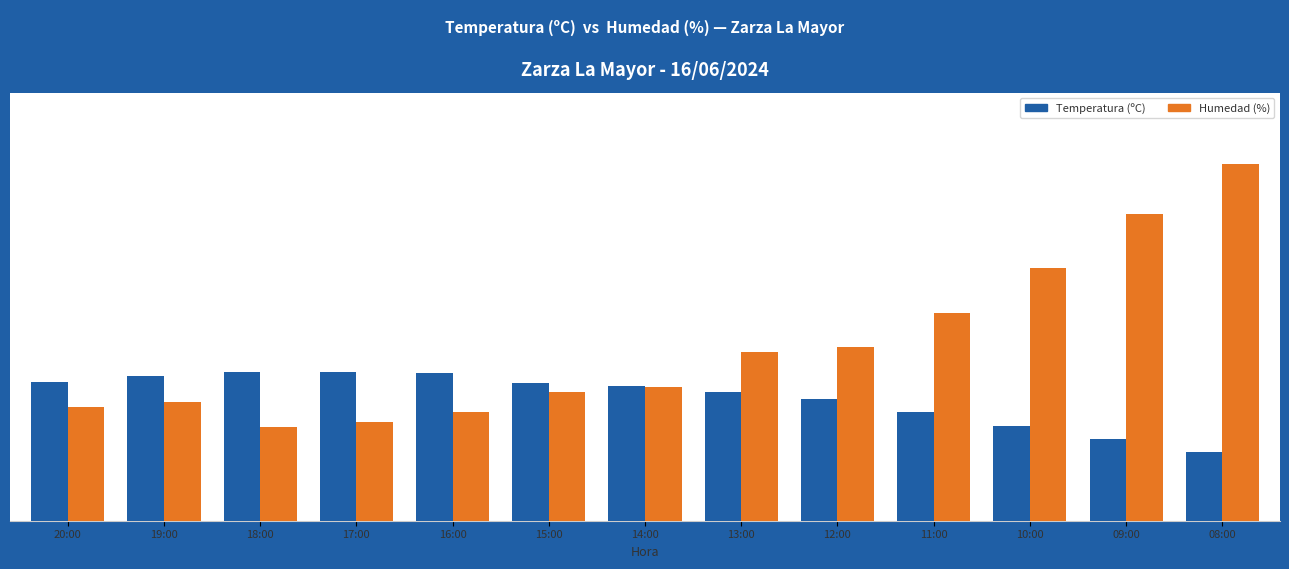

Which series has the largest total across all categories?

Humedad (%)